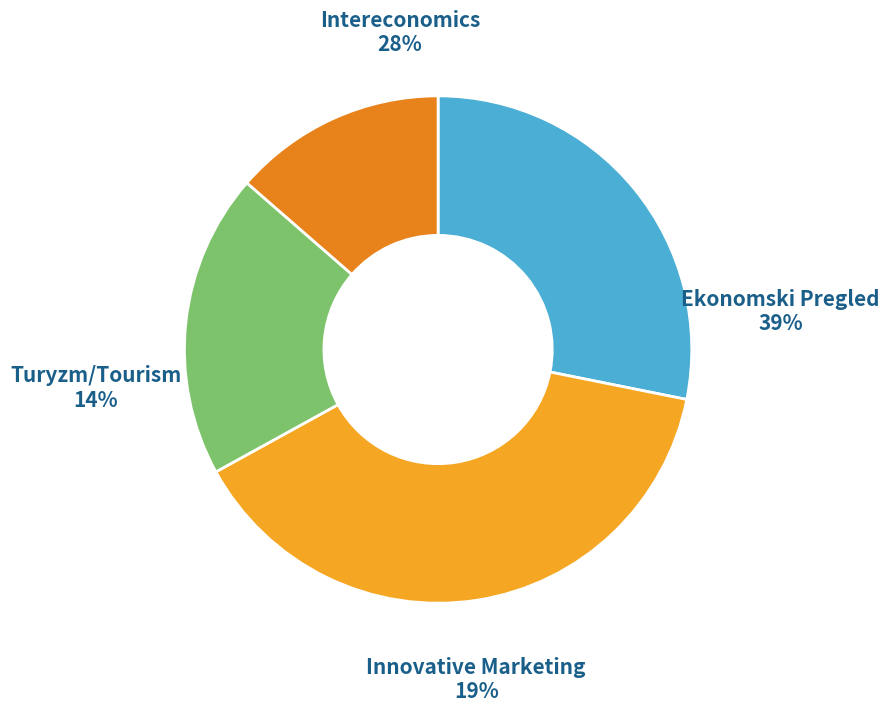

What percentage is the Intereconomics slice, to the nearest percent?

28%